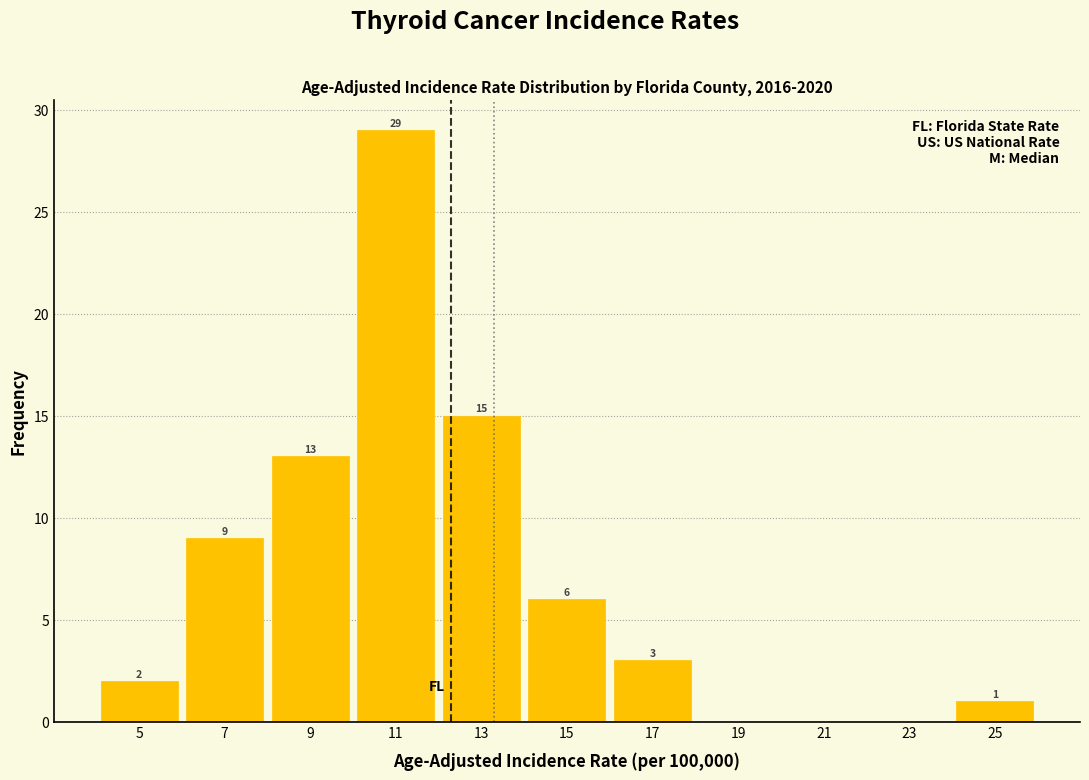

Which range on the x-axis has the tallest bar?

10 to 12